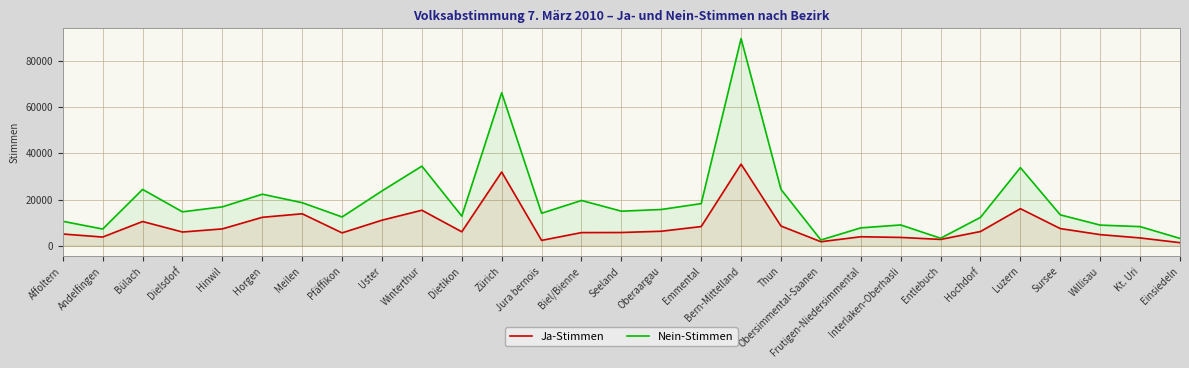

What position from the right is Biel/Bienne?

16